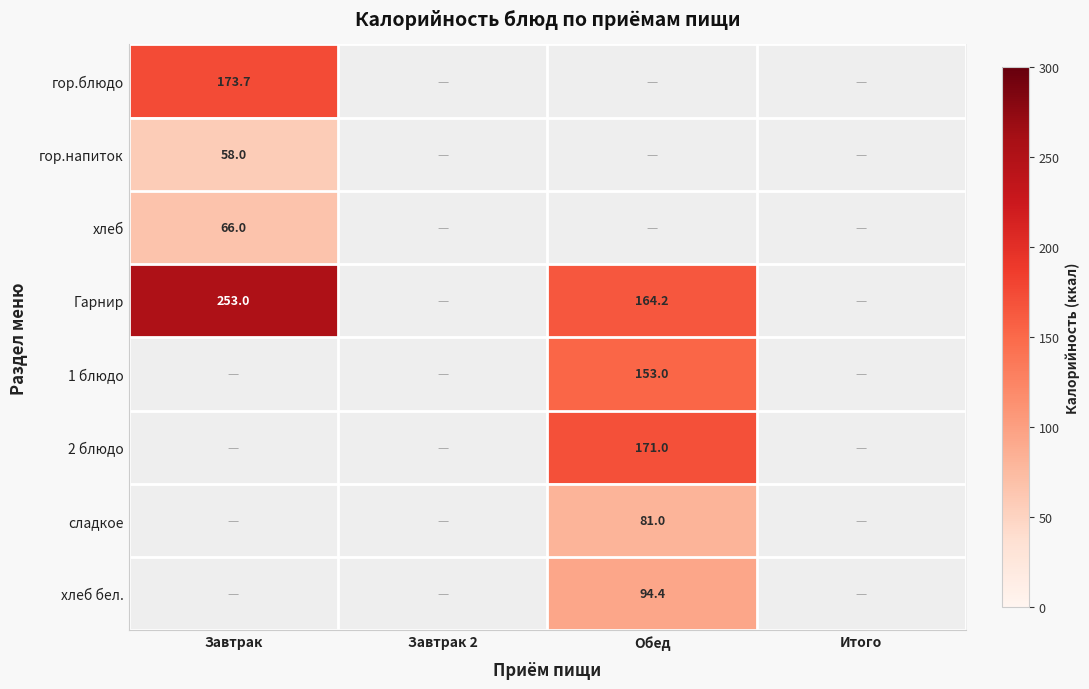

The сладкое series shows 81.0 at Обед. True or false?

True